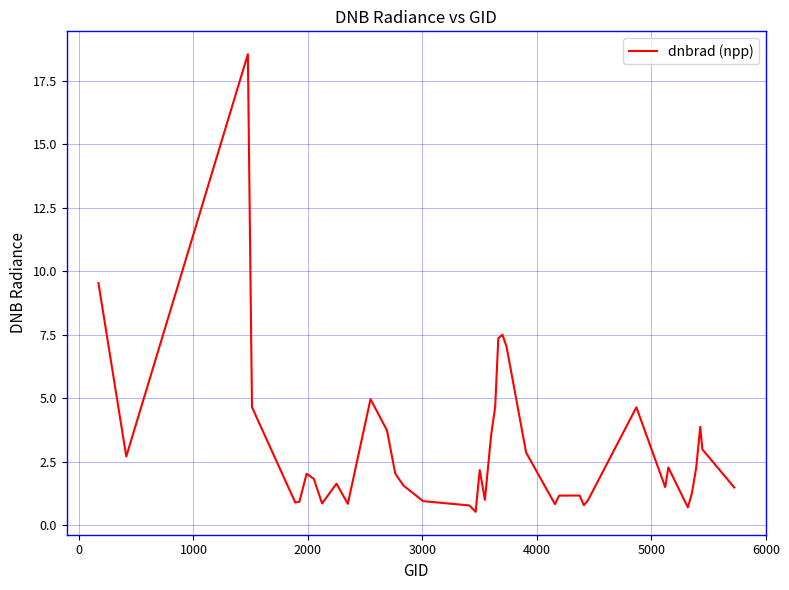

What is the difference between the maximum and minimum values?

18.0